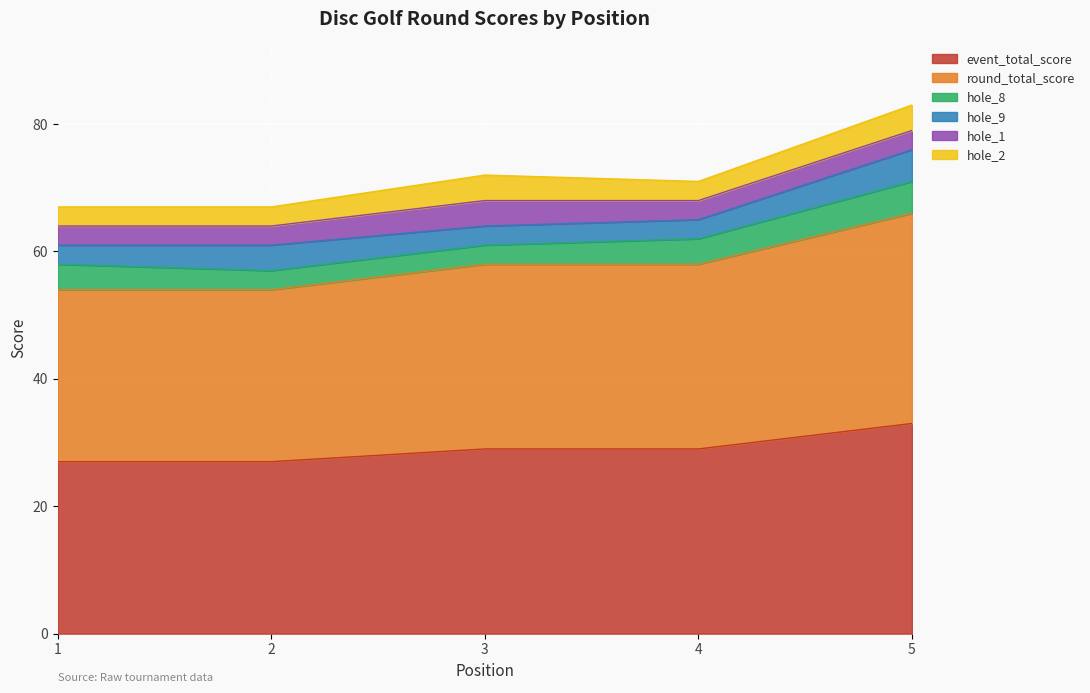

What is the difference between the hole_8 values at 4 and 2?

1